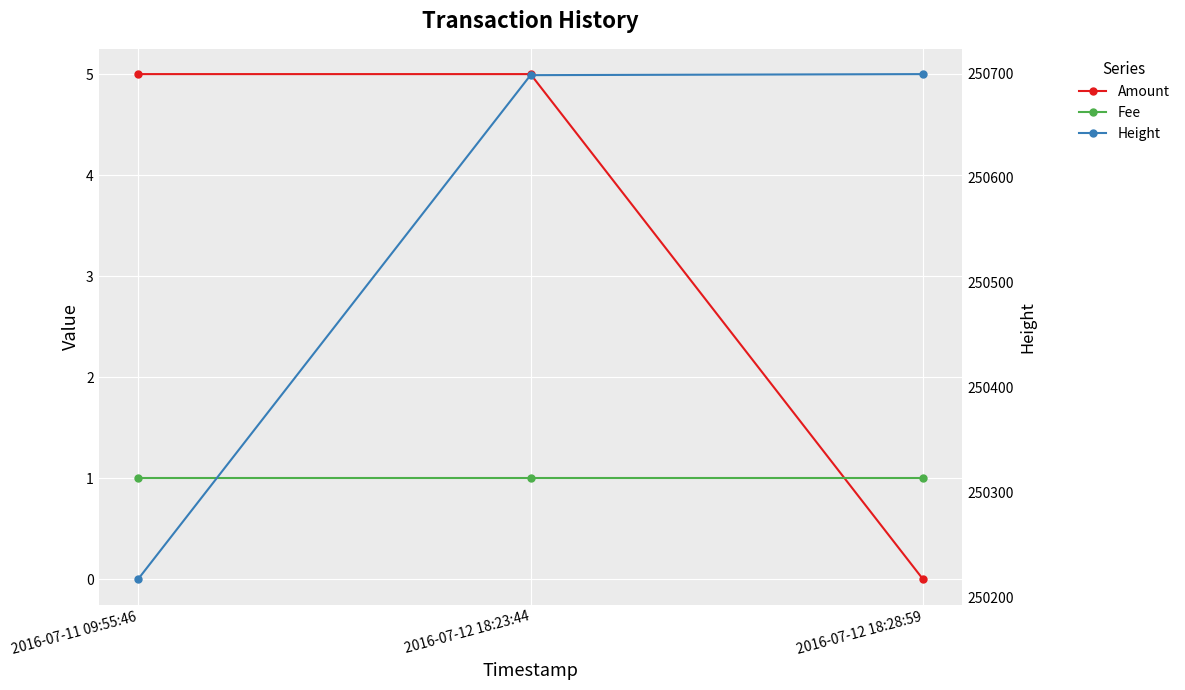

How many lines are shown in the chart?

3